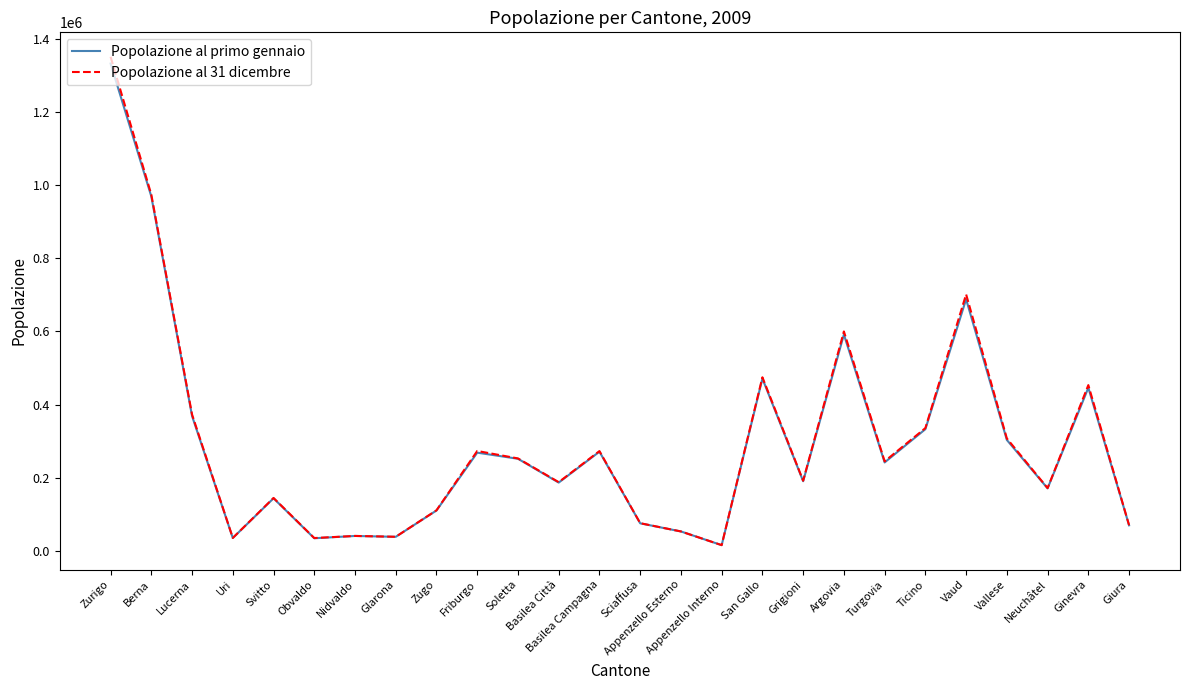

Which series has the largest range (max minus min)?

Popolazione al 31 dicembre